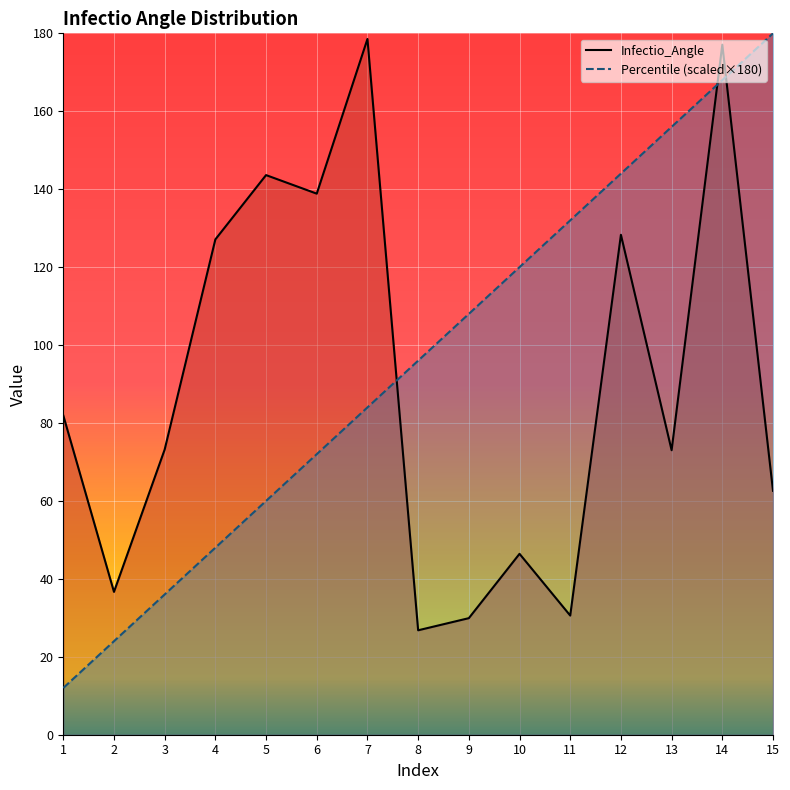

At 13, list the series in order from largest to smallest.

Percentile, Infectio_Angle